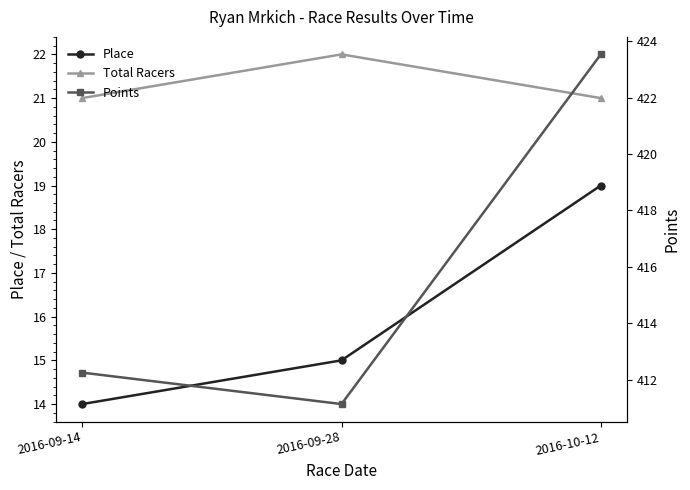

At how many categories does at least one series exceed 315?

3